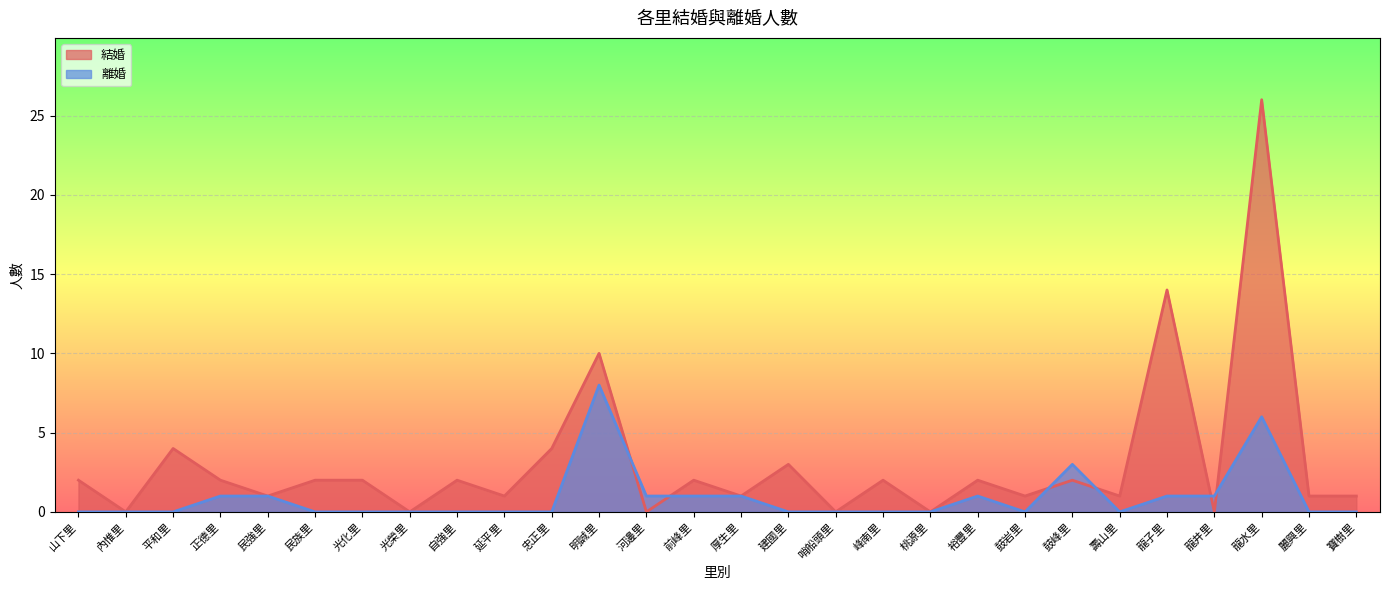

What position from the right is 龍井里?

4